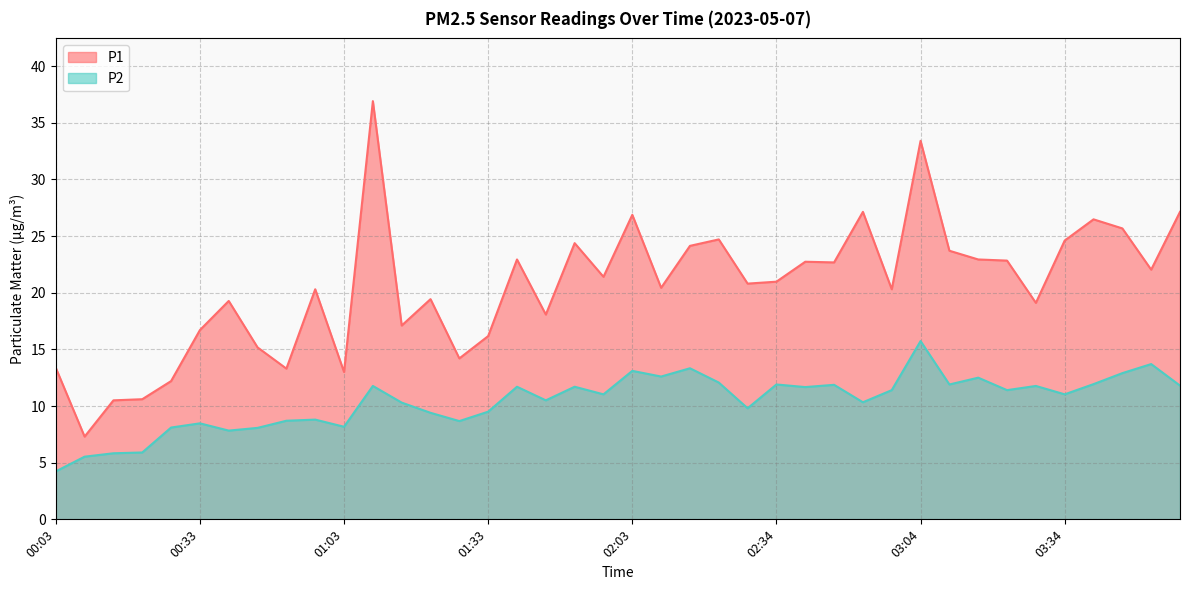

The value of P1 at 01:51 is 11.7. True or false?

False